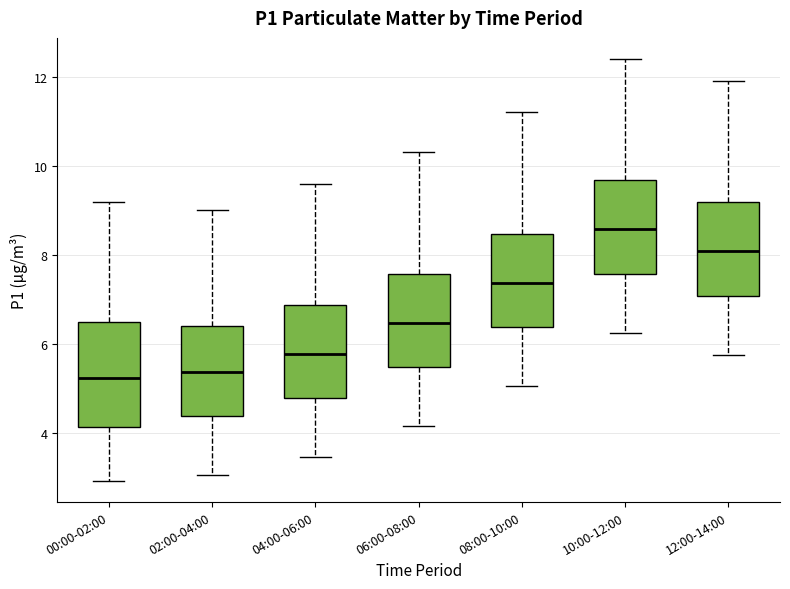

Which box's median line is the highest?

10:00-12:00